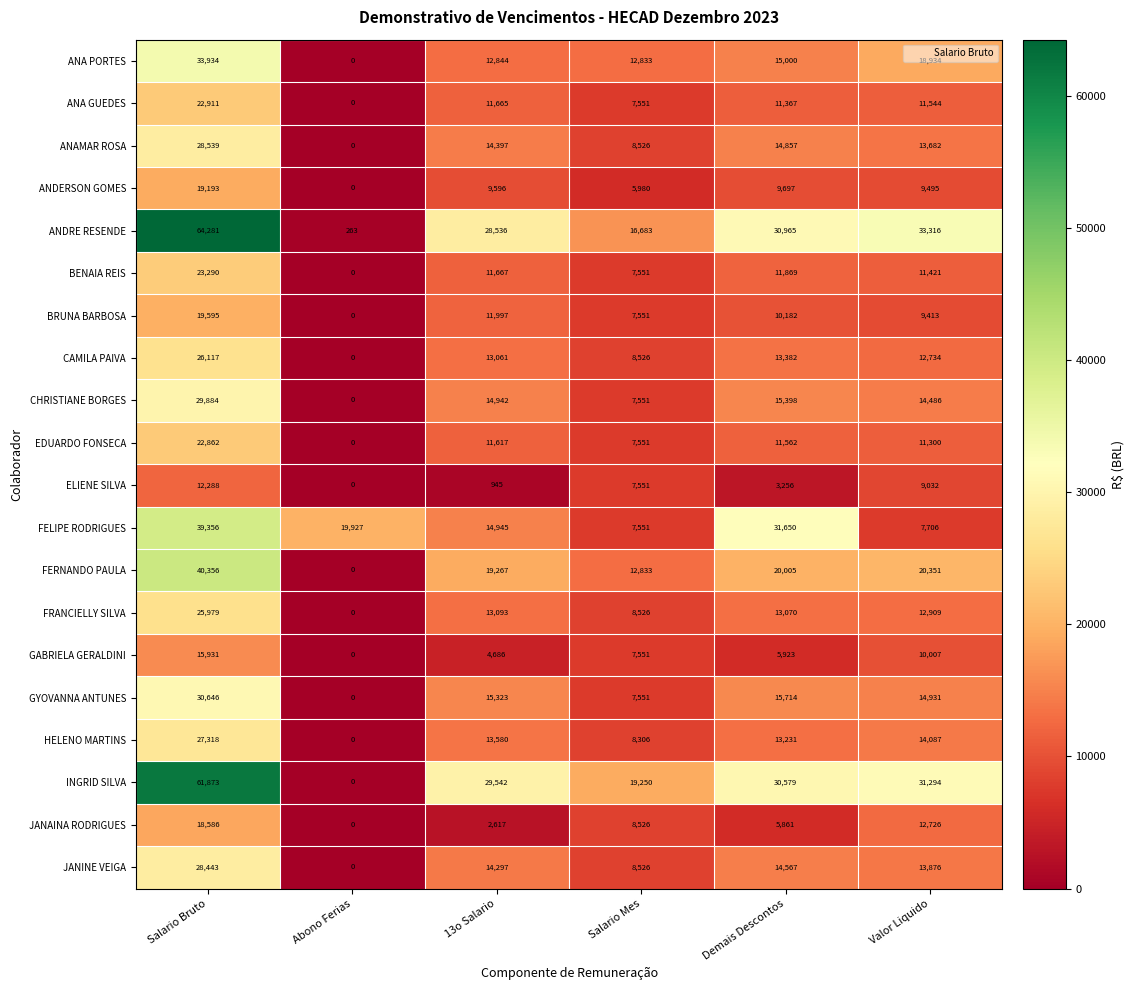

The EDUARDO FONSECA series shows -10039 at Abono Ferias. True or false?

False